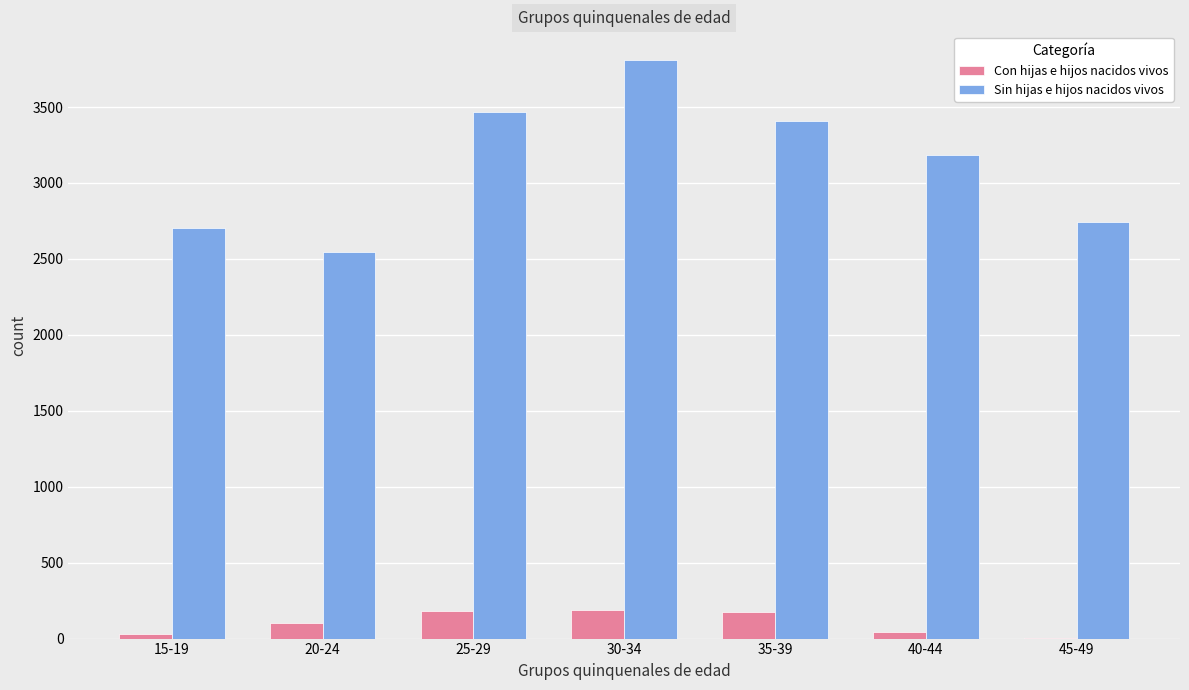

Between 35-39 and 45-49, which series saw the biggest shift?

Sin hijas e hijos nacidos vivos